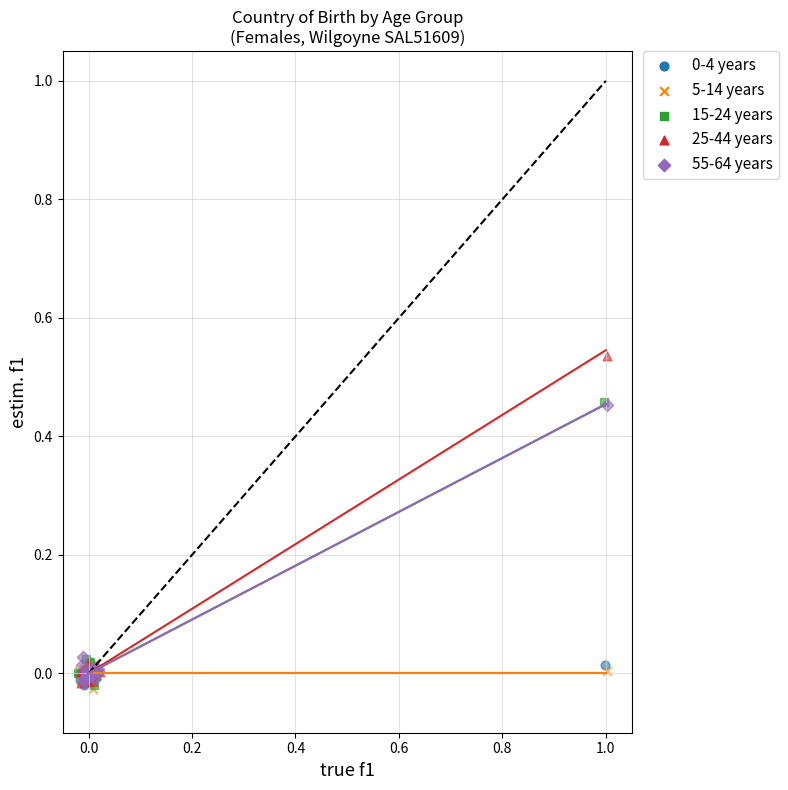

Which series contains the highest Y value?

25-44 years